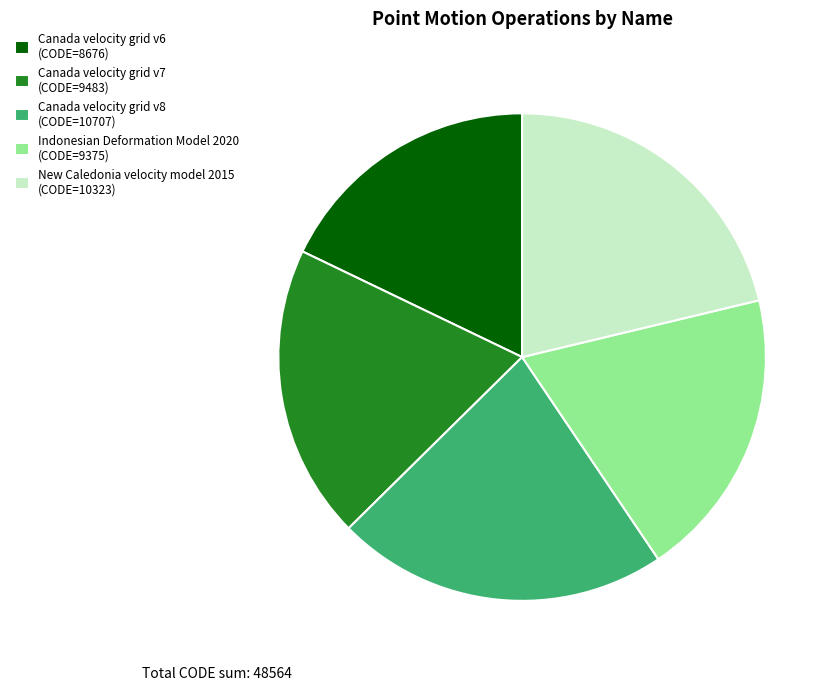

Which has a higher value, Indonesian Deformation Model 2020 (CODE=9375) or Canada velocity grid v6 (CODE=8676)?

Indonesian Deformation Model 2020 (CODE=9375)